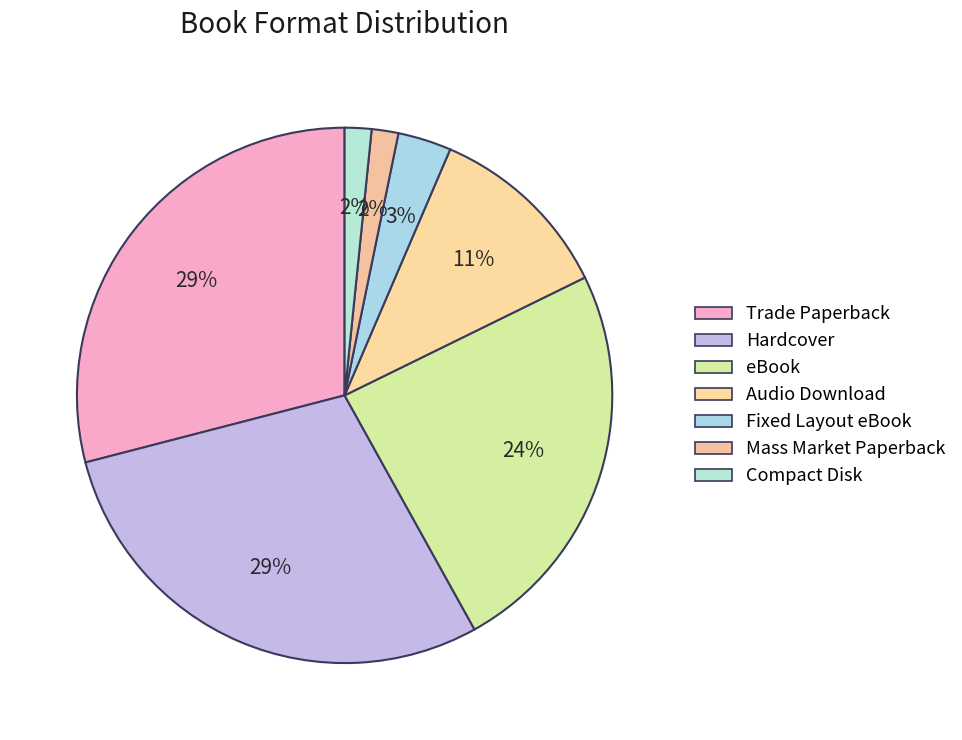

How many segments does this pie chart have?

7